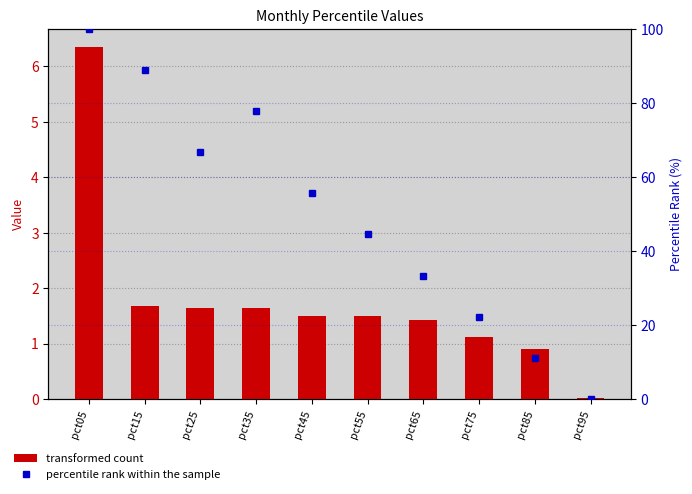

How many positive values does the percentile rank within the sample series have?

9